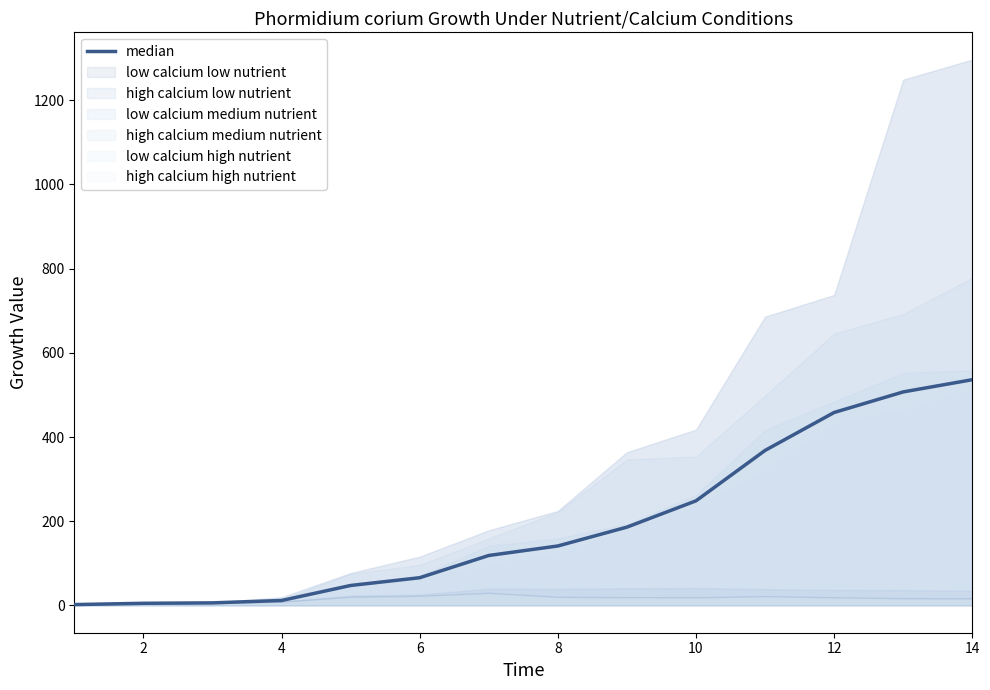

Reading left to right, what are all the values shown in this chart?

2.0	5.1	6.1	11.7	47.4	65.8	118.7	141.2	186.0	248.5	368.2	458.4	507.2	536.2